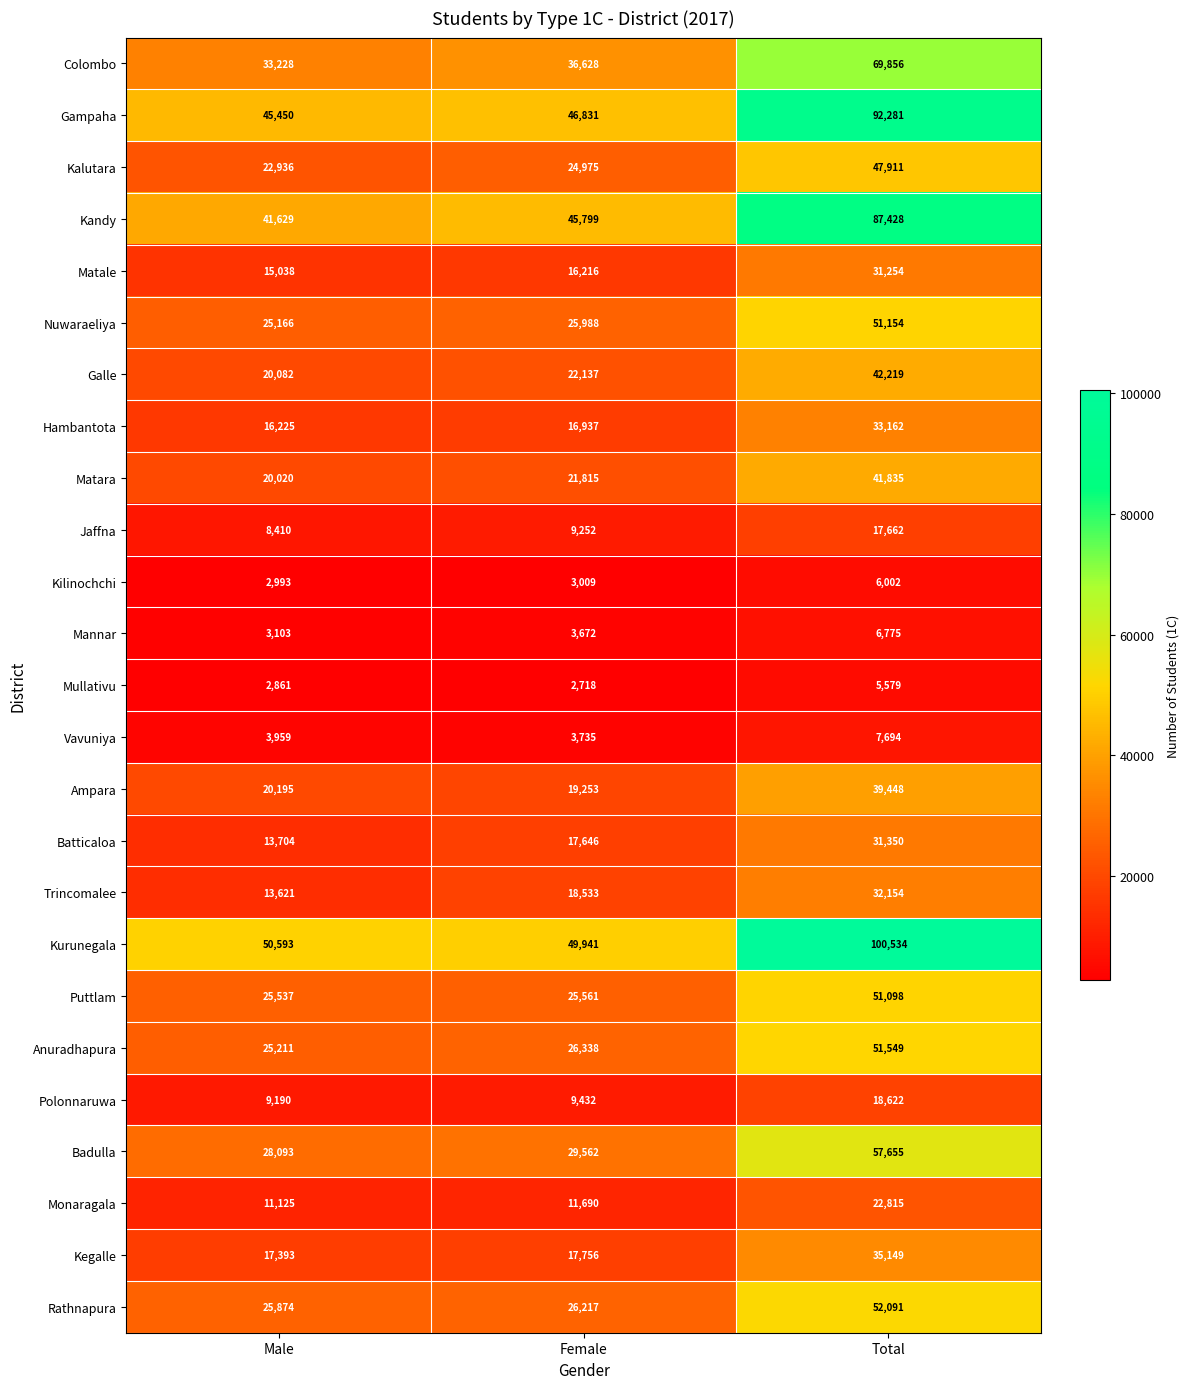

How many data points does each series have?

3